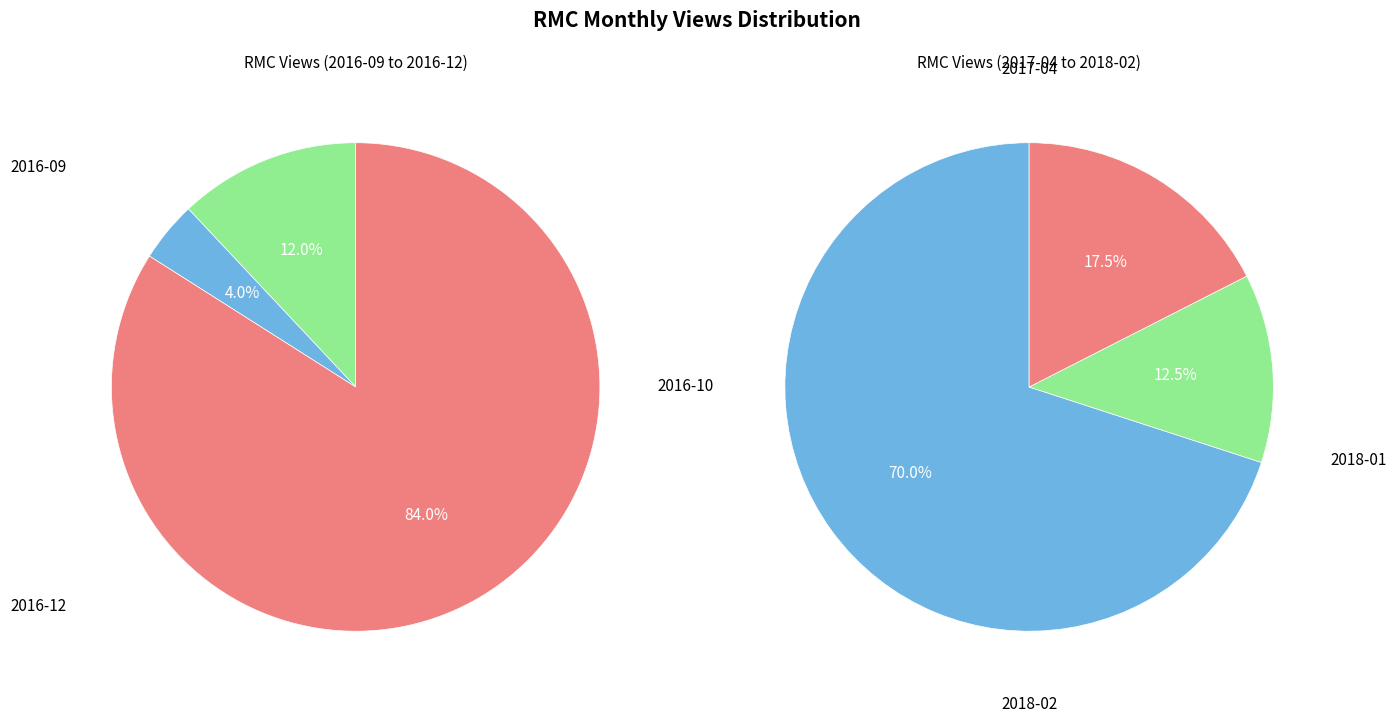

Is 2018-01 the majority of the pie?

No